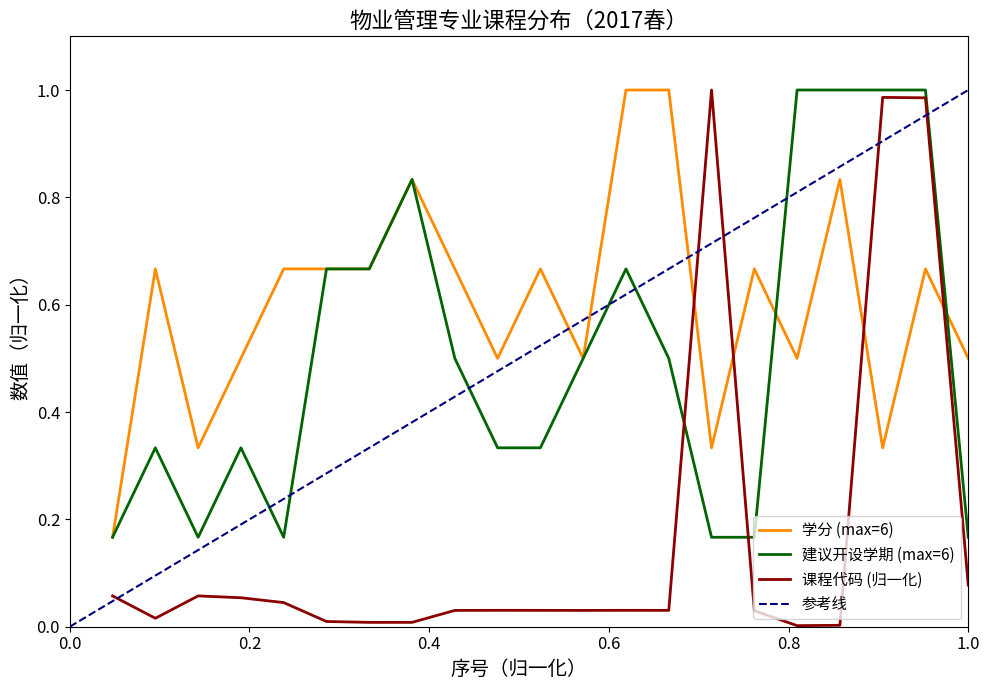

After their last crossing, which series has the higher values: 课程代码 (归一化) or 建议开设学期 (max=6)?

建议开设学期 (max=6)